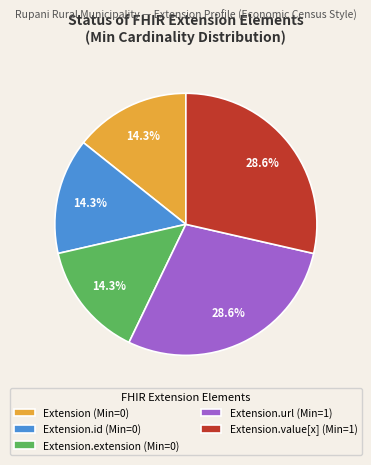

Approximately how many times larger is the value at Extension.extension (Min=0) compared to Extension.id (Min=0)?

1.0